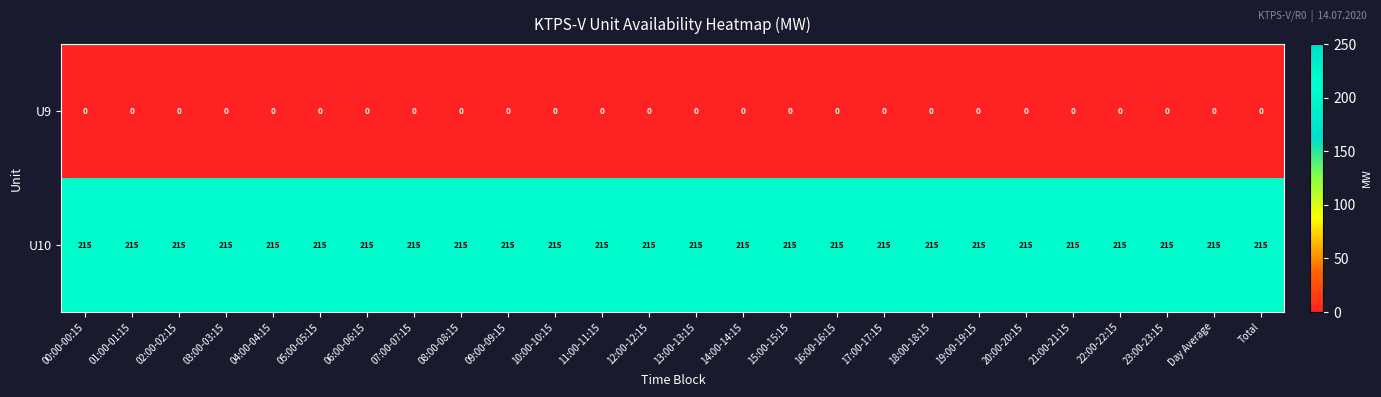

What is the lowest value of the U10 series?

215